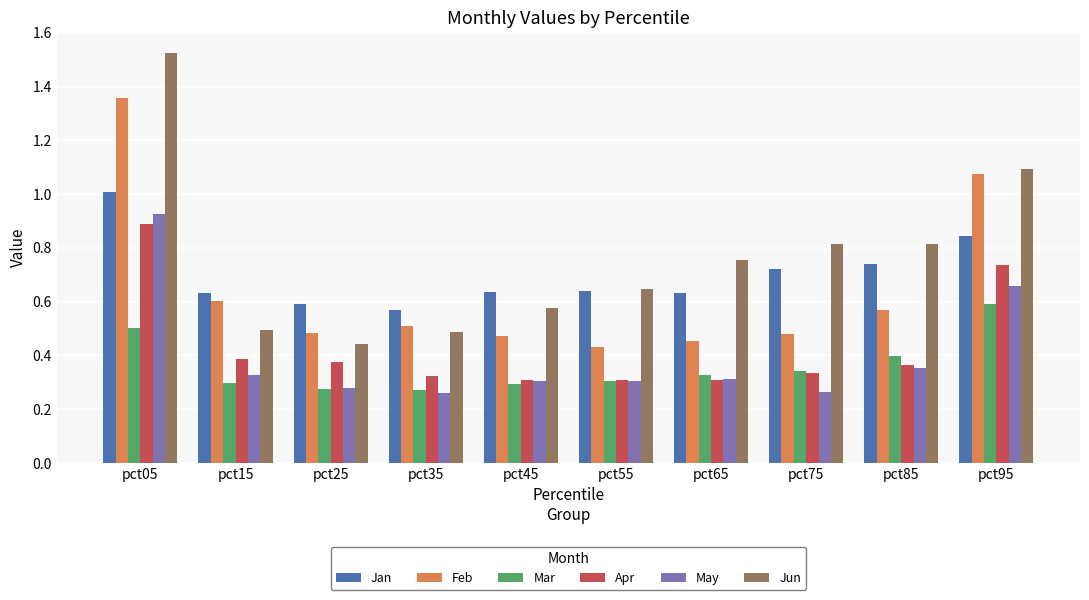

Which category has the highest value in the Apr series?

pct05